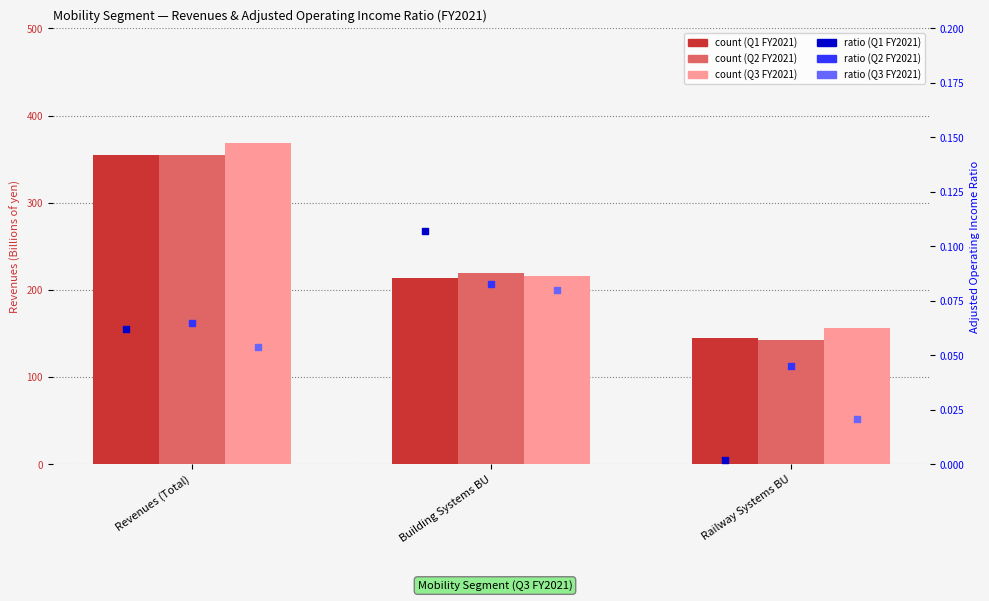

Which series contains the lowest Y value?

Q1 FY2021 ratio